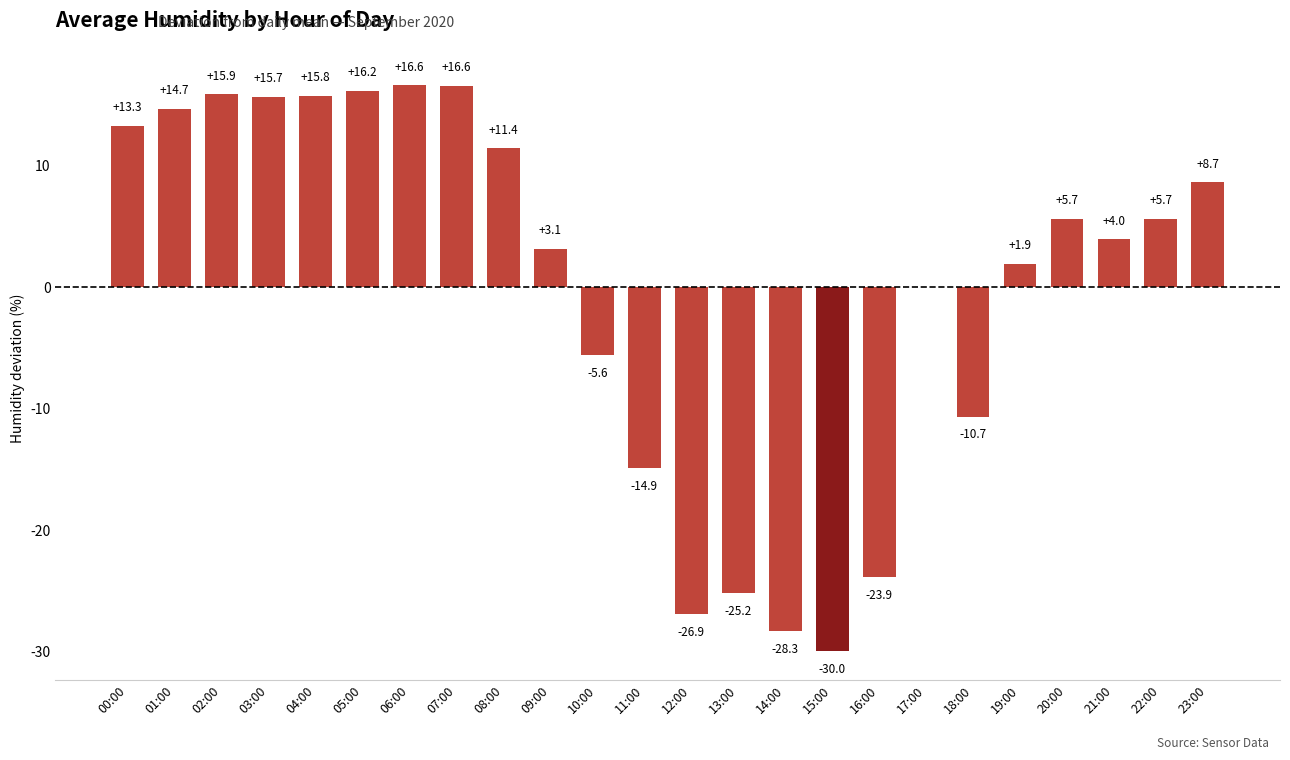

How many series are shown in this chart?

1